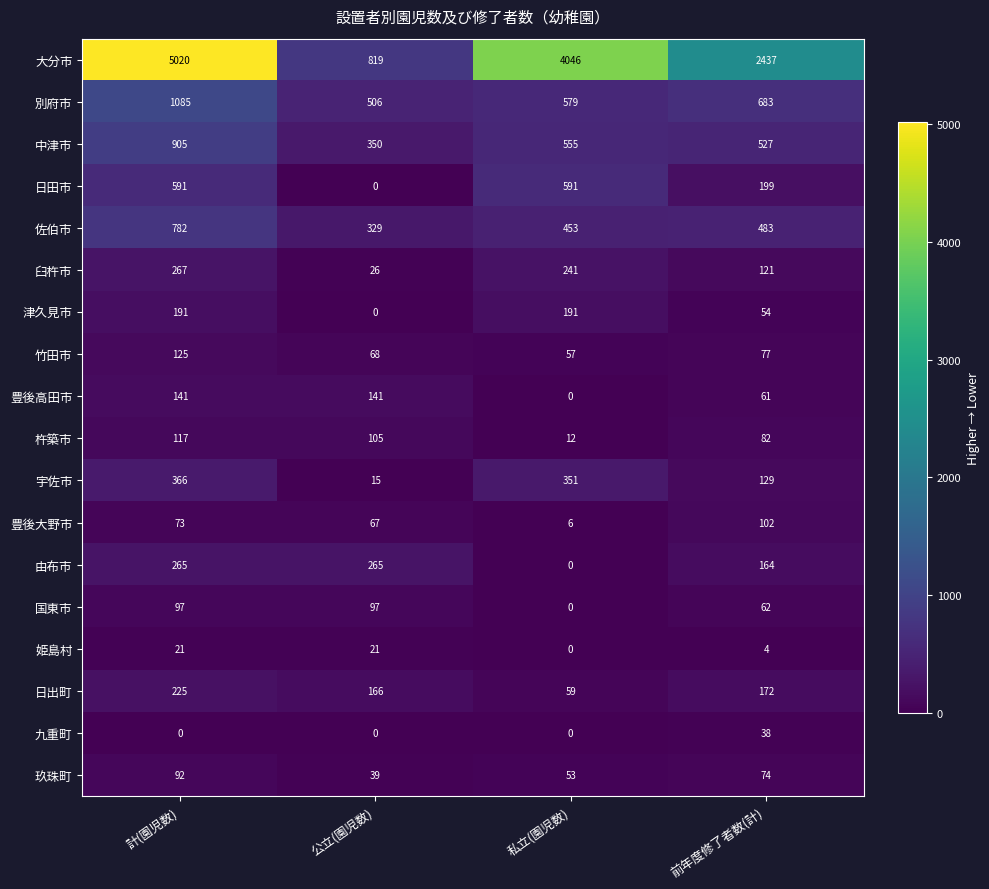

What is the difference between the maximum and second lowest values in the 中津市 series?

378